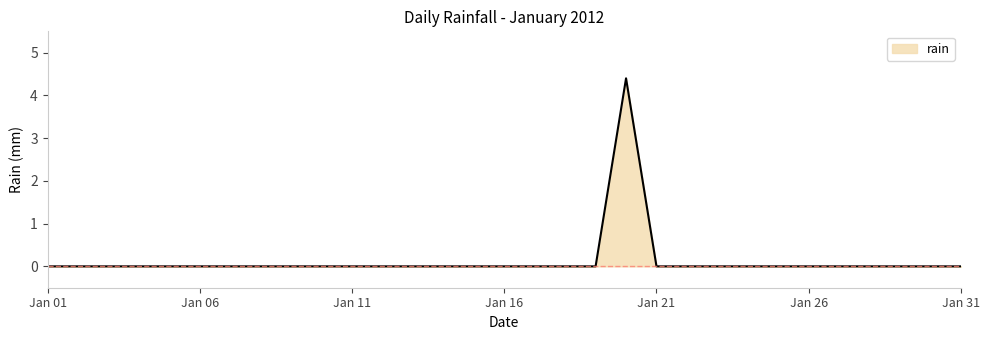

Reading right to left, what are all the values shown in this chart?

0.0	0.0	0.0	0.0	0.0	0.0	0.0	0.0	0.0	0.0	0.0	4.4	0.0	0.0	0.0	0.0	0.0	0.0	0.0	0.0	0.0	0.0	0.0	0.0	0.0	0.0	0.0	0.0	0.0	0.0	0.0